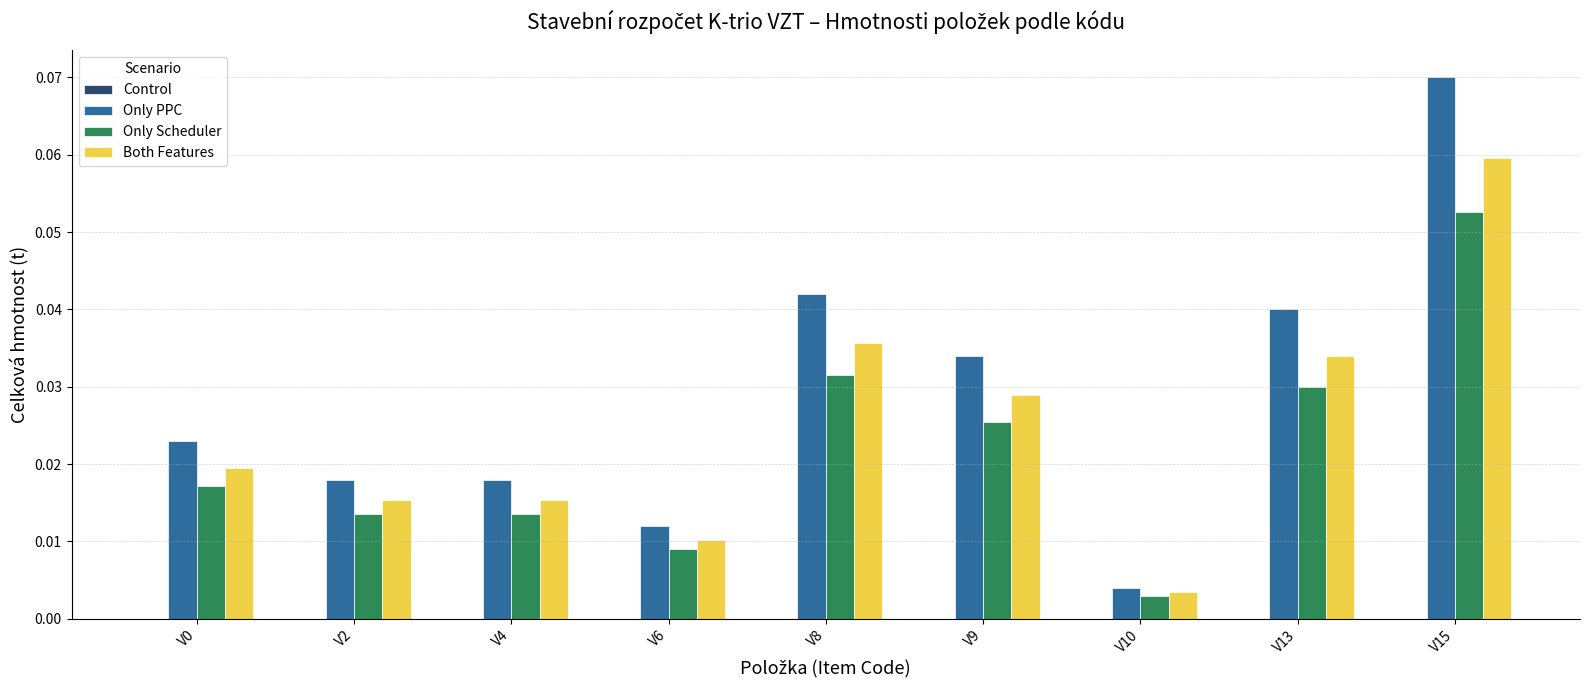

Is it true that Both Features equals 0.0 at V15?

False